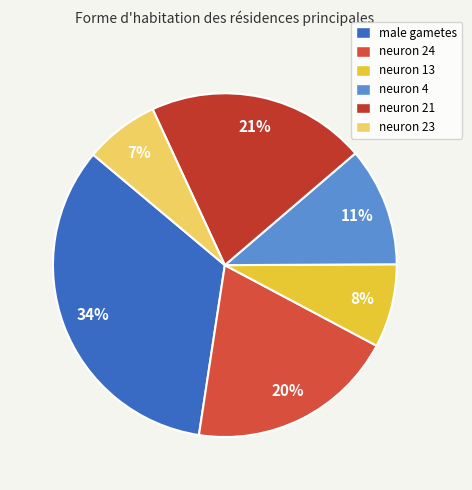

To the nearest percent, what percentage of the pie is neuron 4?

11%